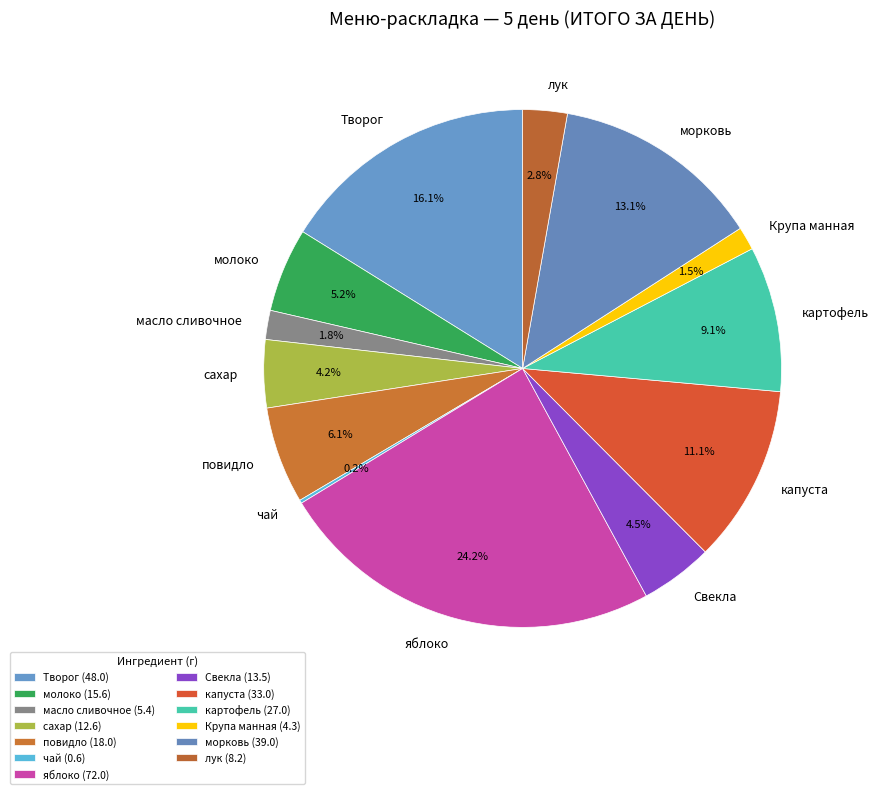

To the nearest percent, what percentage of the pie is яблоко?

24%